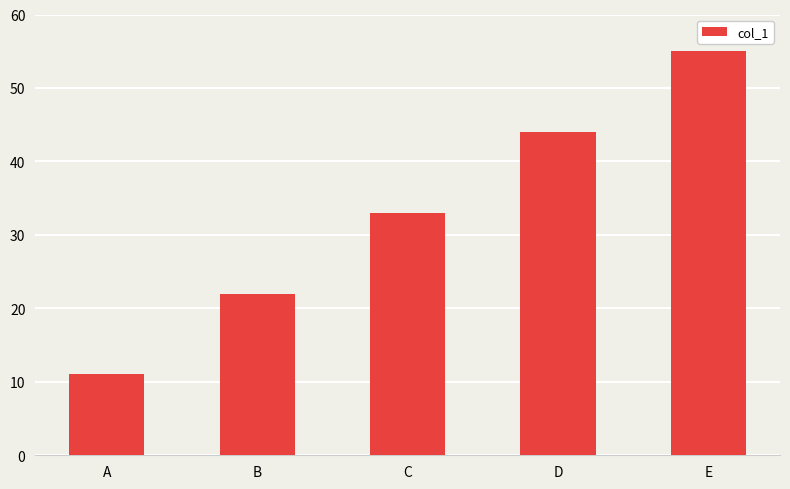

What is the change in value from D to E?

+11